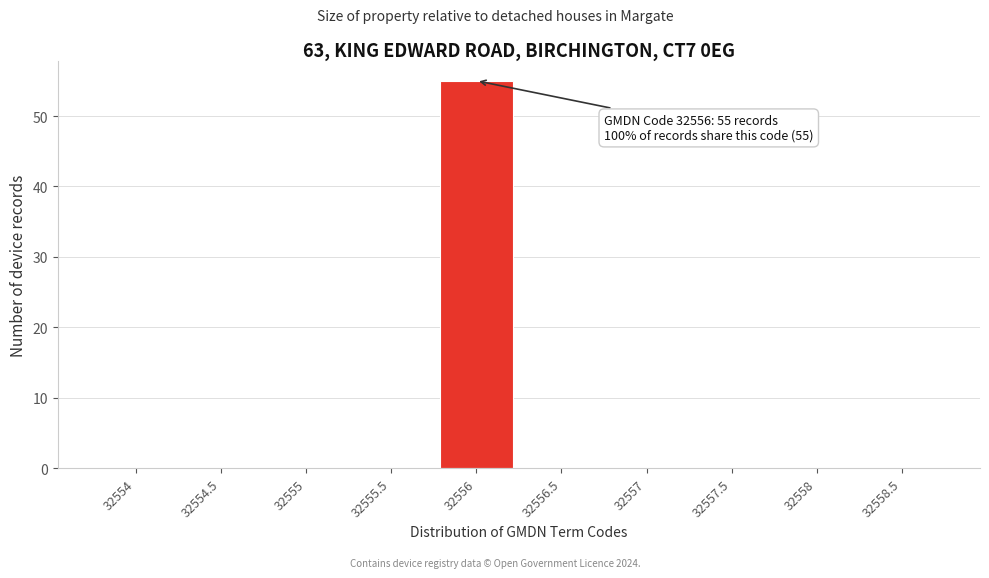

Reading right to left, what are all the values shown in this chart?

32558.5=0	32558=0	32557.5=0	32557=0	32556.5=0	32556=55	32555.5=0	32555=0	32554.5=0	32554=0